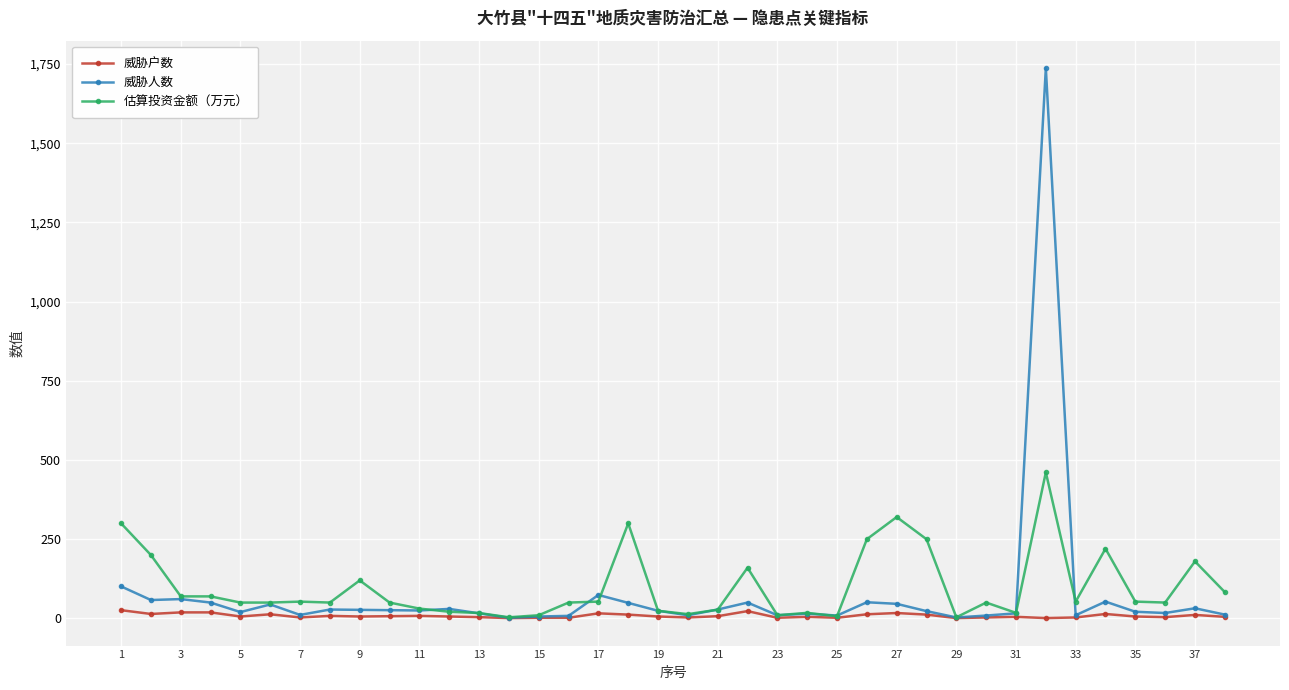

What are all the series names shown in the legend?

威胁户数, 威胁人数, 估算投资金额（万元）